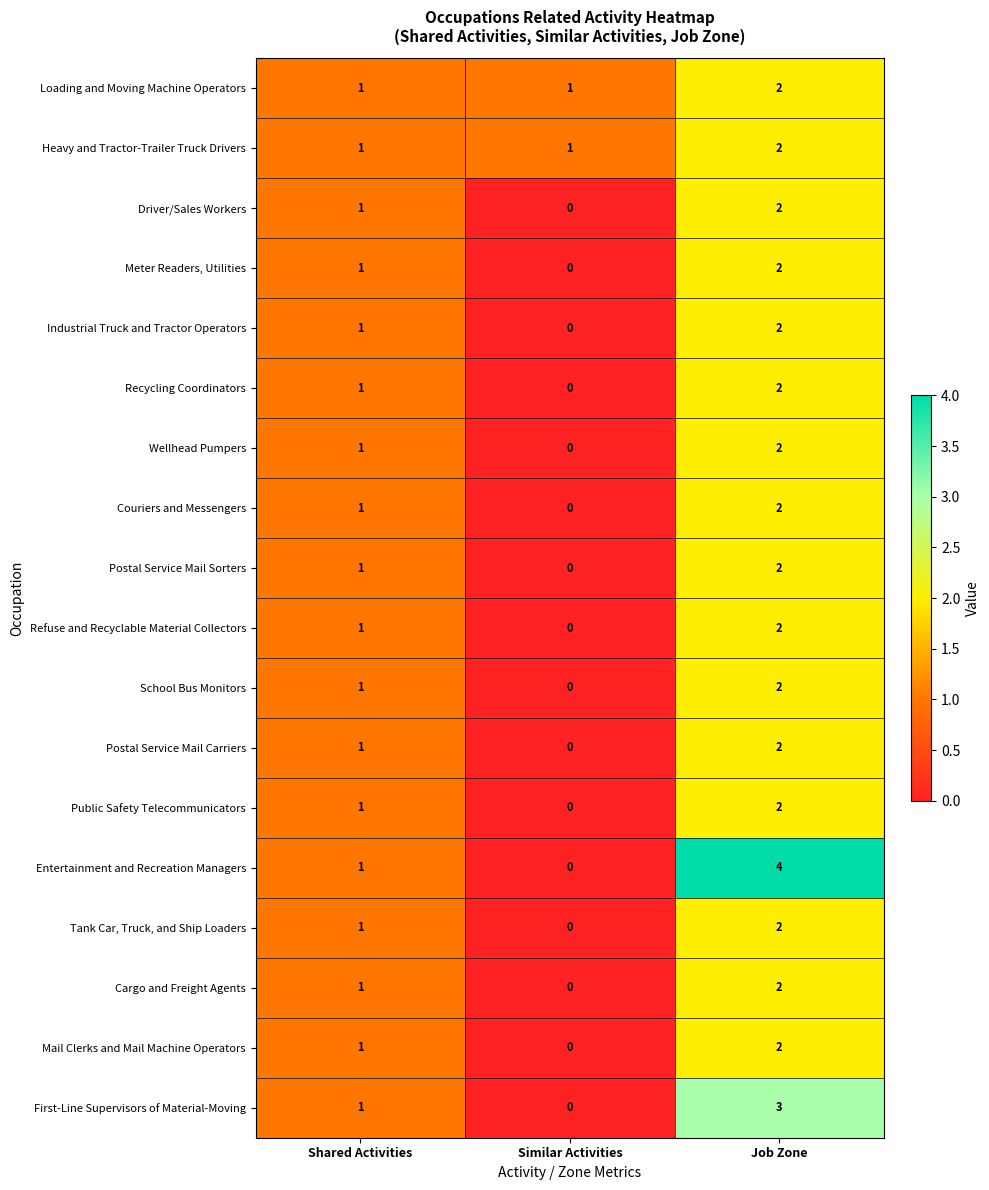

At how many categories does at least one series exceed 2?

1